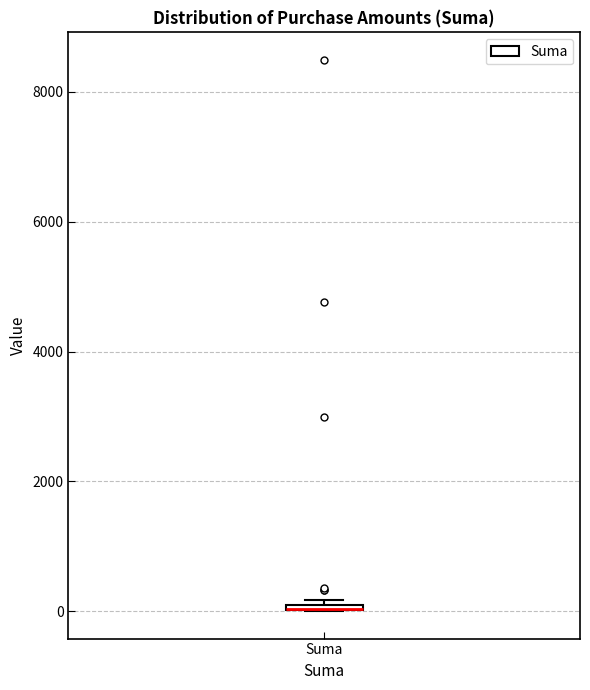

Where is the lower edge of the box for Suma on the y-axis? The values are not printed on the chart, so give them approximately, as read against the axis.

0